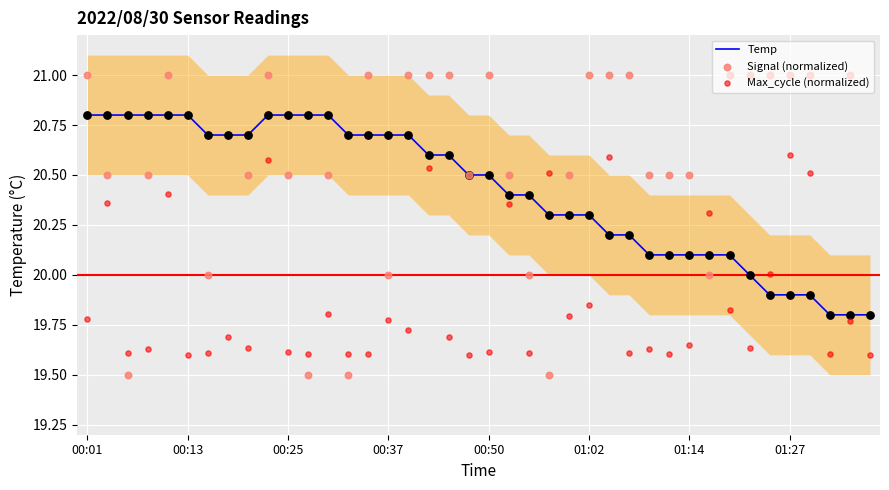

Which series contains the highest Y value?

Signal (normalized)